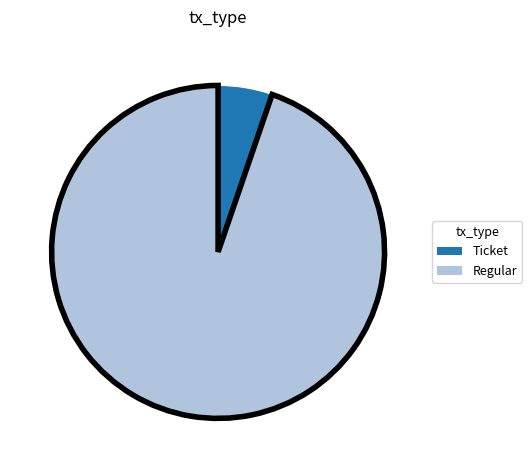

Is there a majority slice in this chart?

Yes